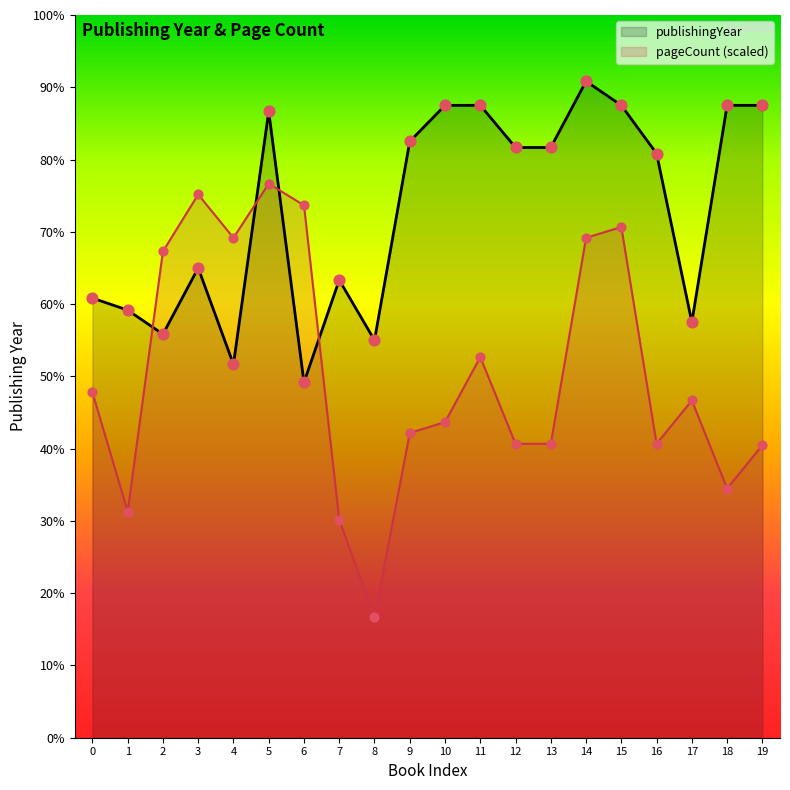

At how many categories does at least one series exceed 1993?

11